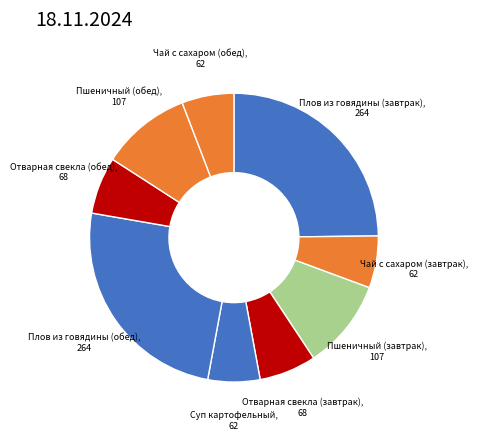

Count the number of slices in the pie.

9